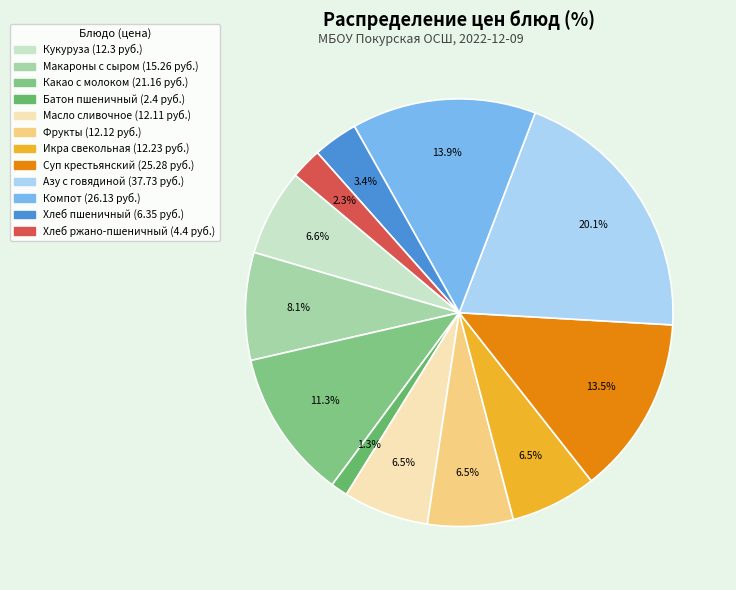

Count the number of slices in the pie.

12